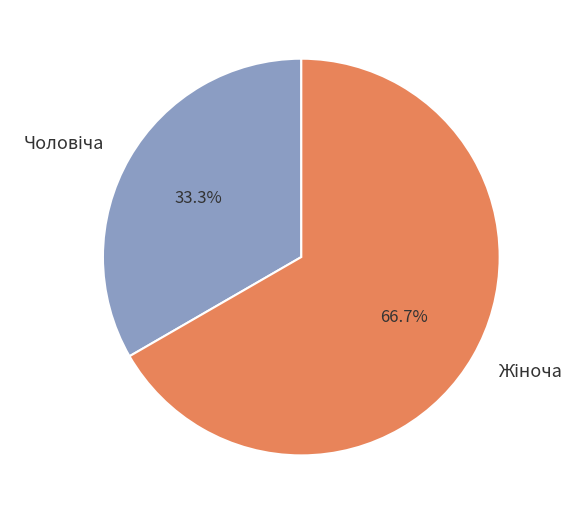

How many segments does this pie chart have?

2